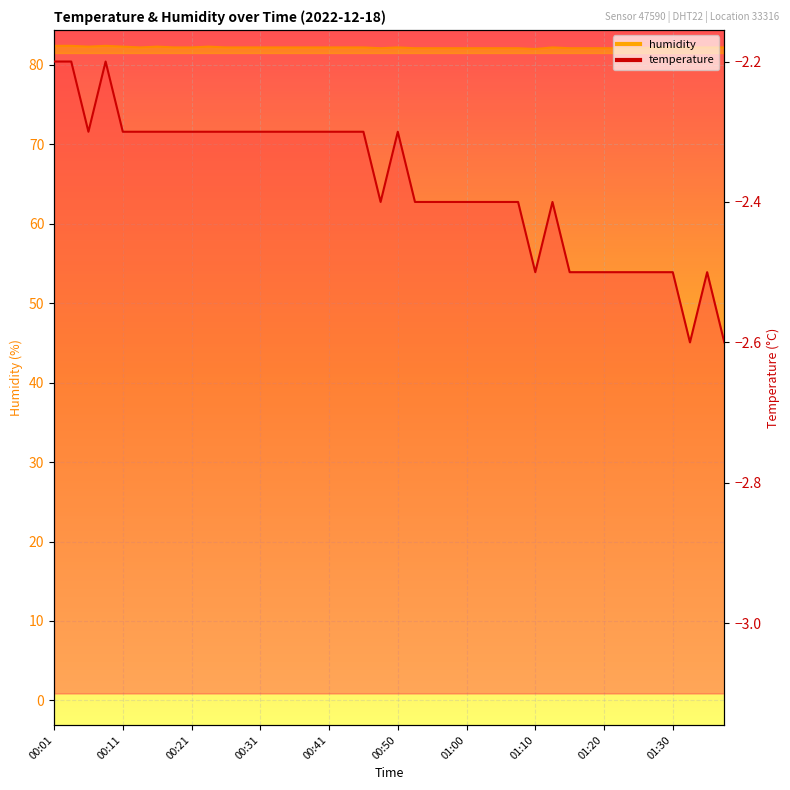

What is the difference between the humidity values at 00:18 and 01:00?

0.1